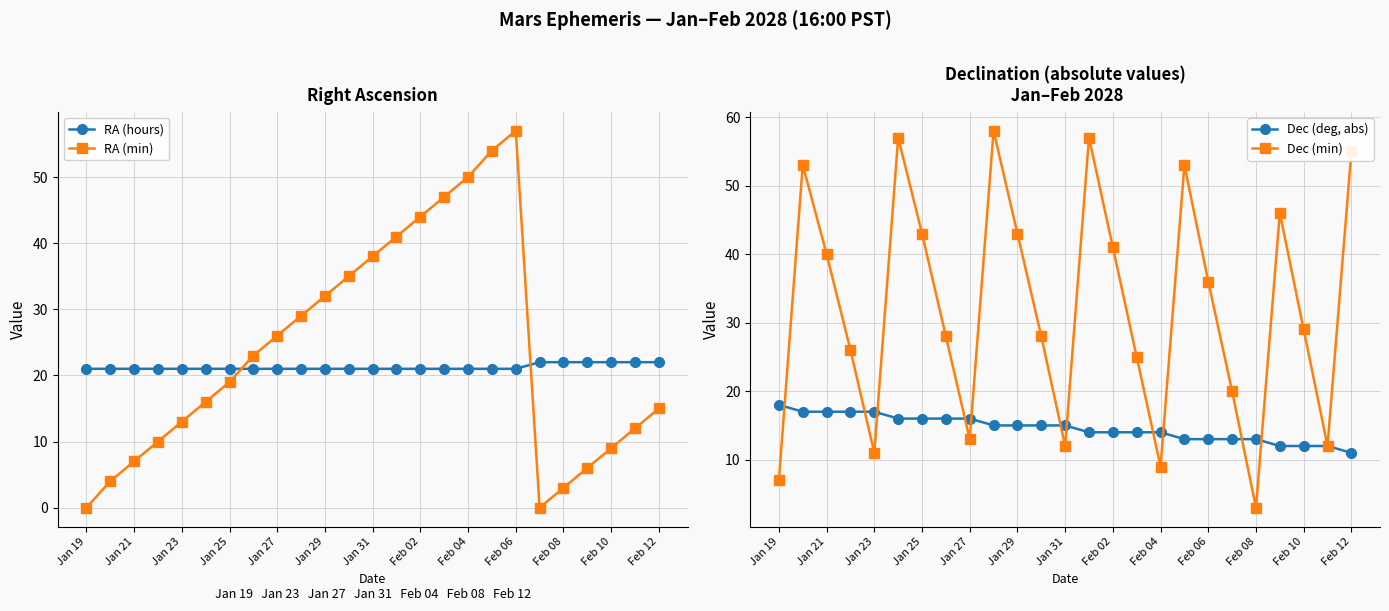

After their last crossing, which series has the higher values: RA (min) or RA (hours)?

RA (hours)